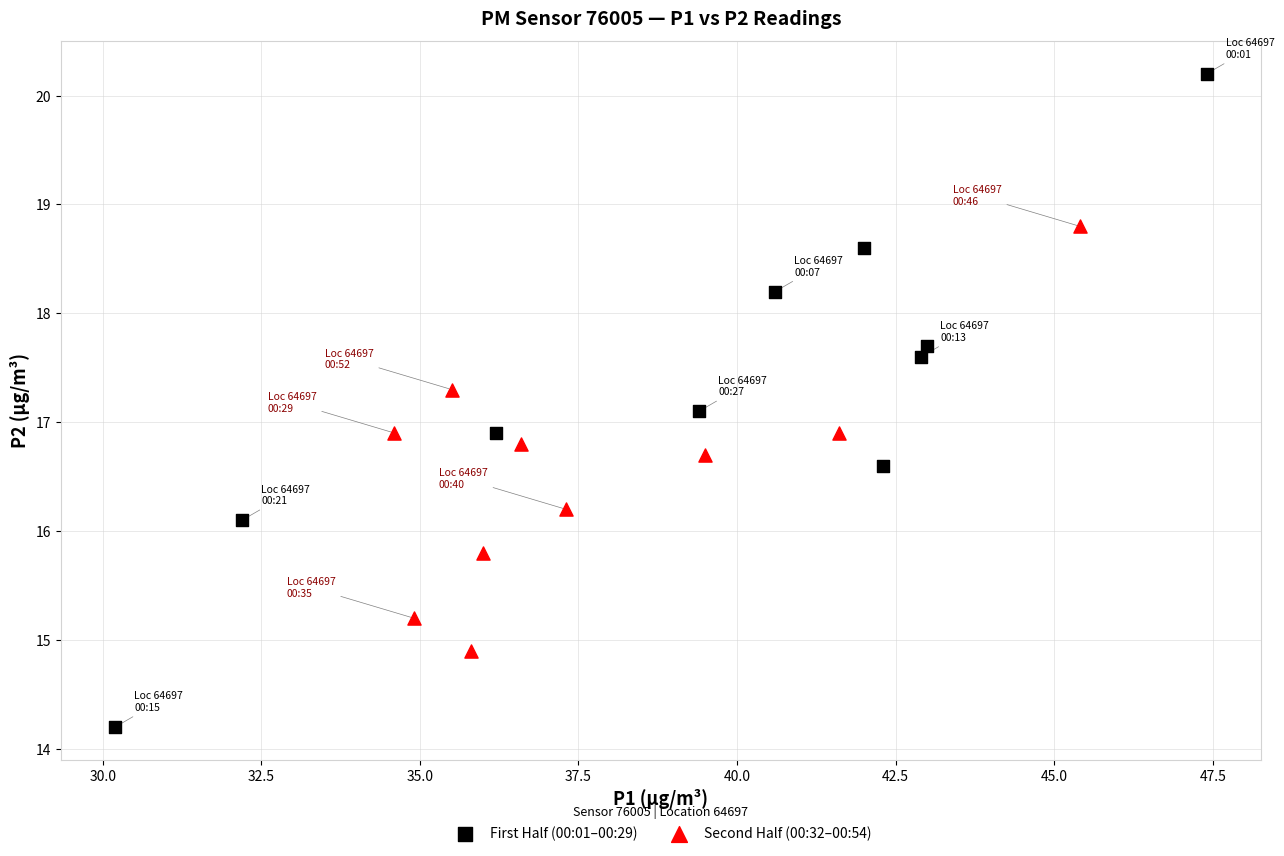

Which series reaches the minimum Y coordinate?

First Half (00:01–00:29)